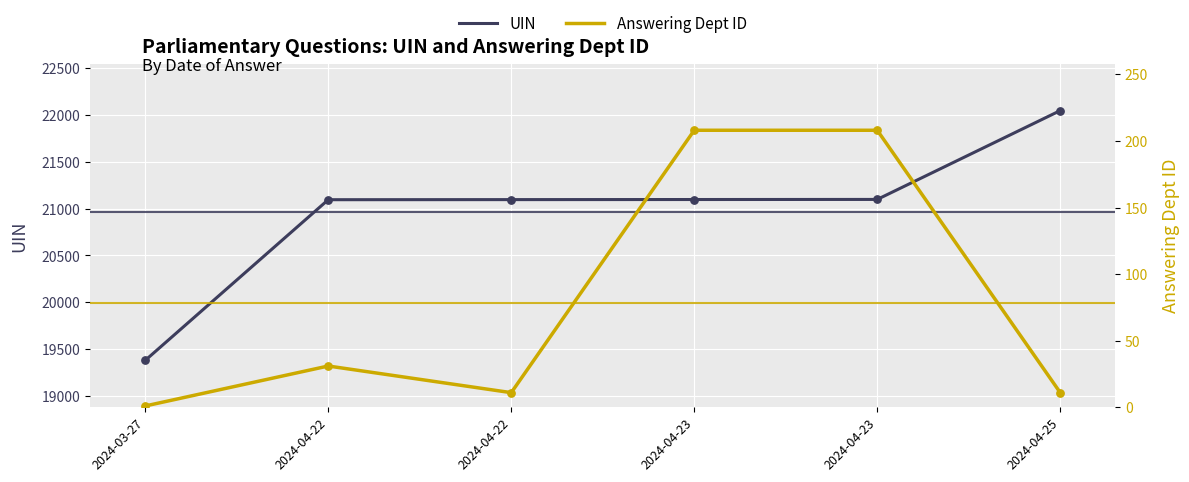

Which series has the widest spread of Y values?

UIN